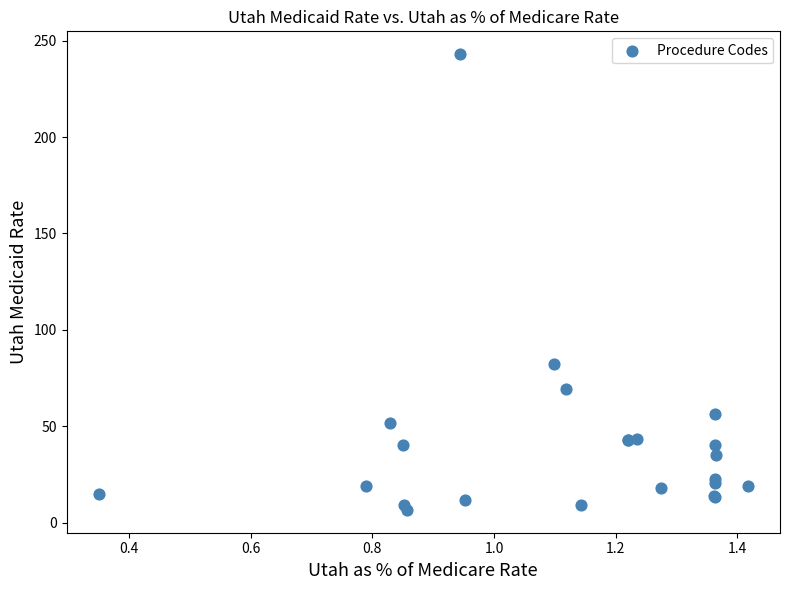

What Y value in the scatter plot is closest to 124?

82.3